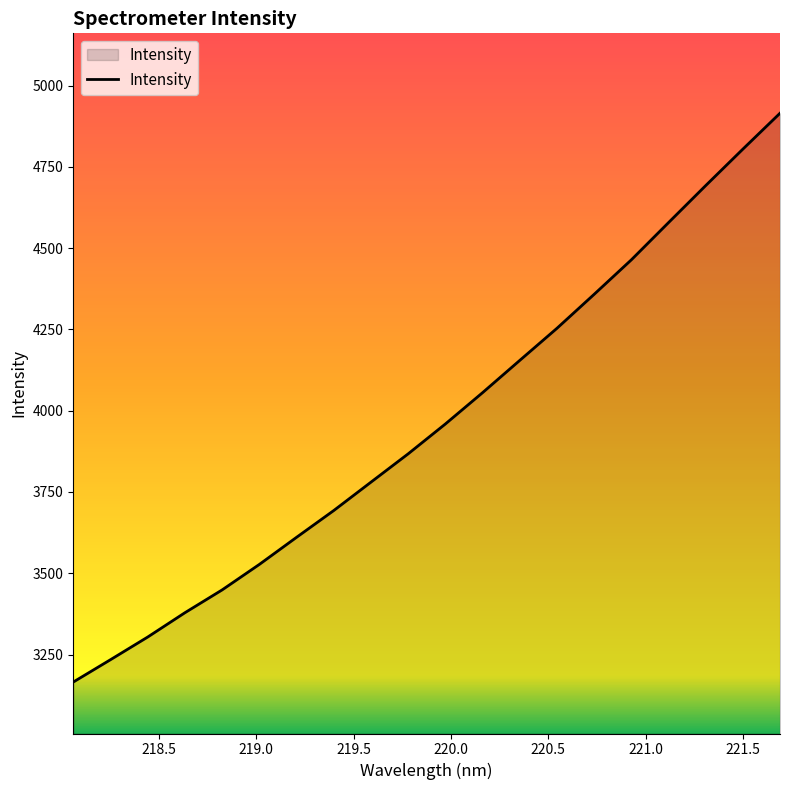

Reading right to left, list all the values displayed in this chart.

4915.1	4804.6	4692.4	4578.6	4464.1	4358.1	4253.6	4154.8	4055.6	3959.2	3867.4	3780.3	3693.1	3610.6	3527.3	3448.9	3378.7	3303.9	3234.2	3165.4